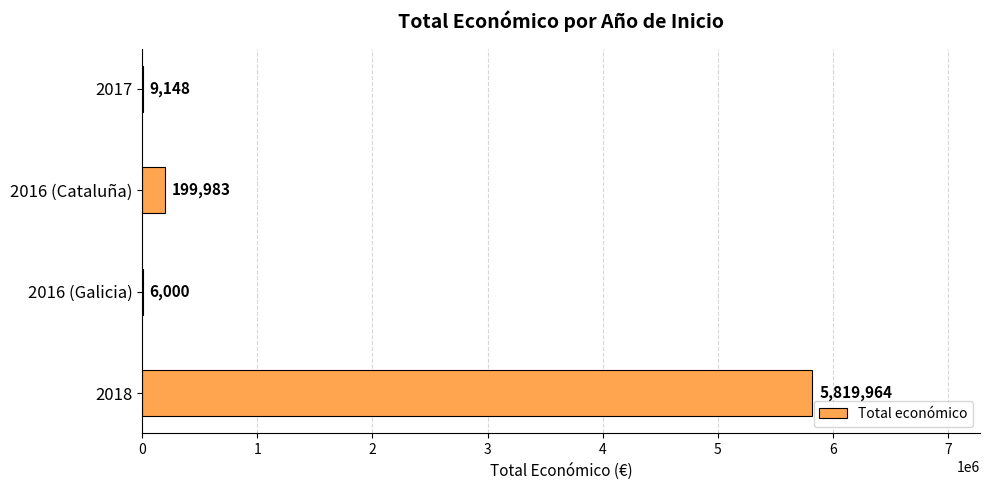

The chart shows a value of 6000 at 2016 (Galicia). True or false?

True